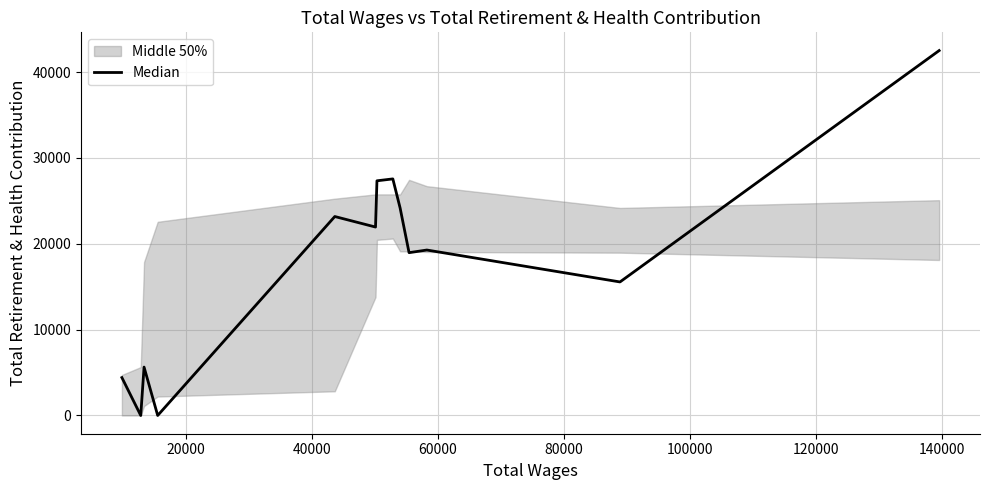

Is it true that the value at 100000 is 6941?

False